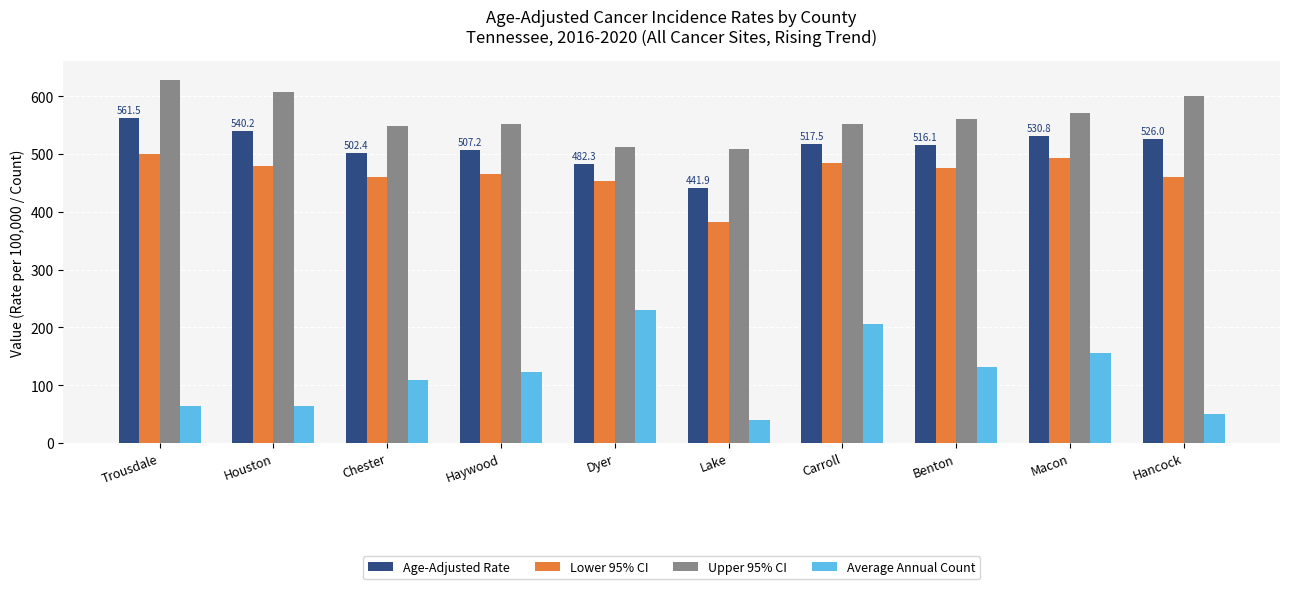

How many groups of bars are there?

10